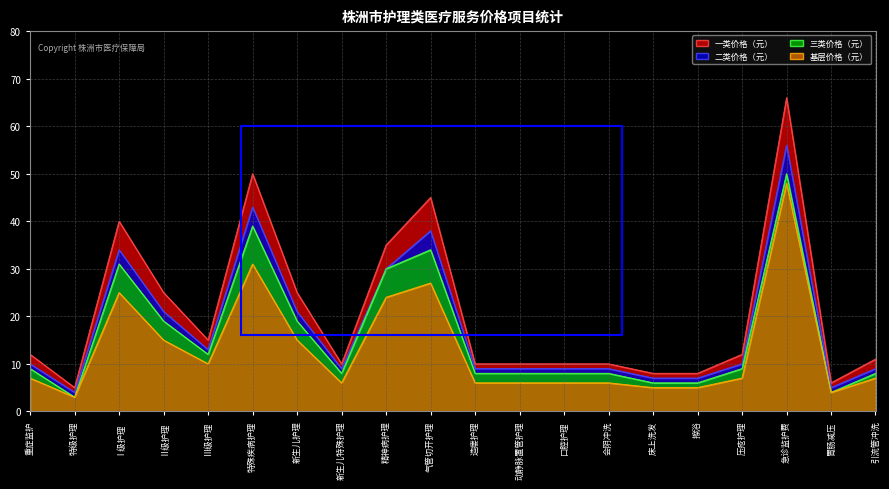

List the series in order of their peak value, lowest first.

基层价格（元）, 三类价格（元）, 二类价格（元）, 一类价格（元）